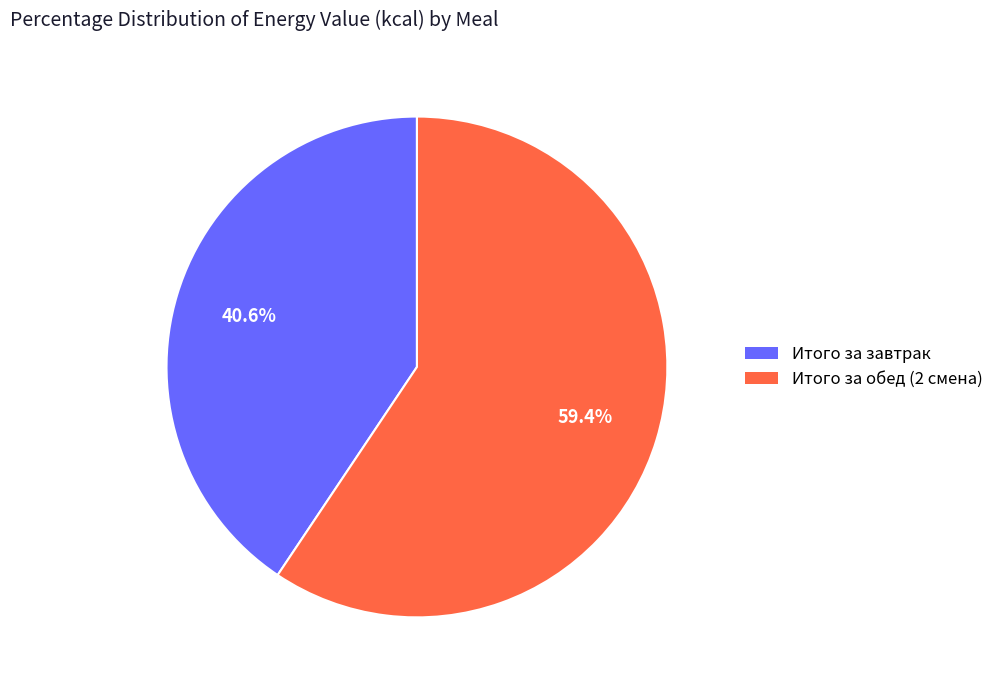

True or false: Итого за обед (2 смена) accounts for 59% of the total.

True